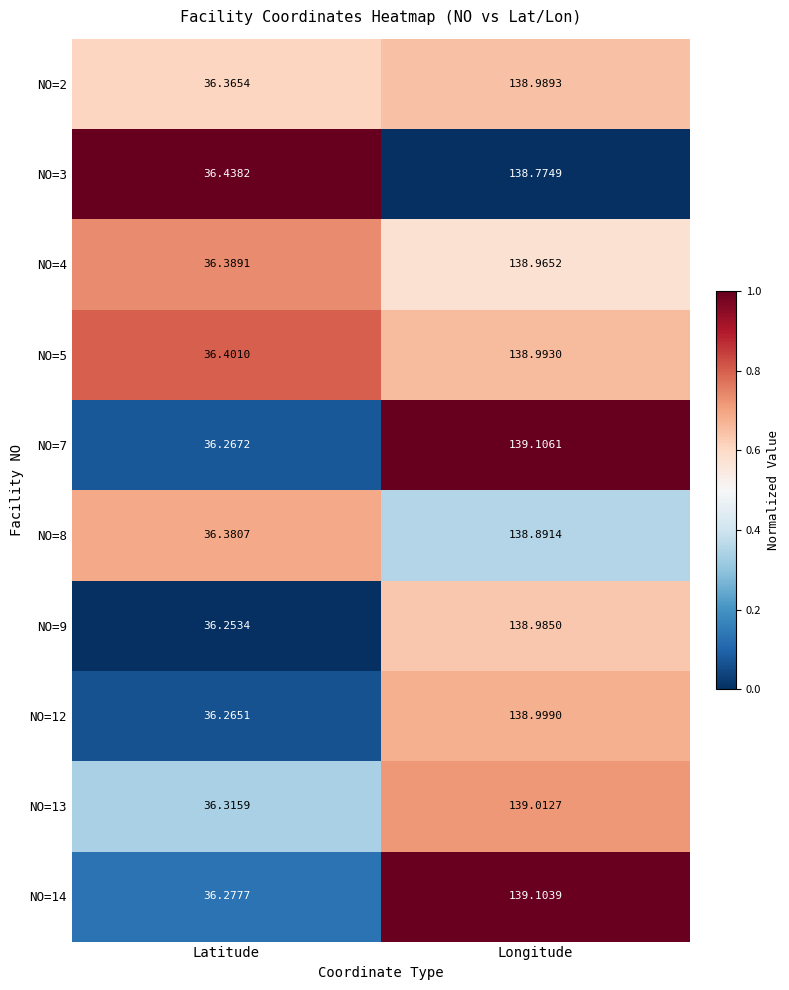

At which category does the chart reach its peak across all series?

Longitude